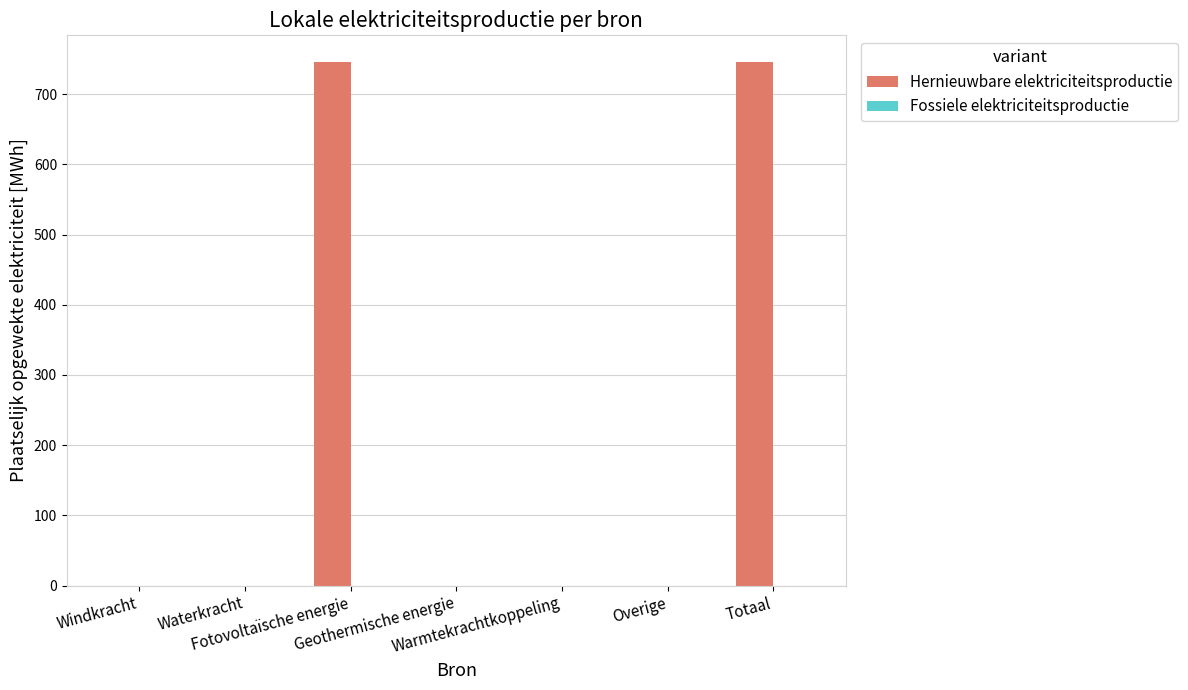

What is the sum of all values?

1493.2